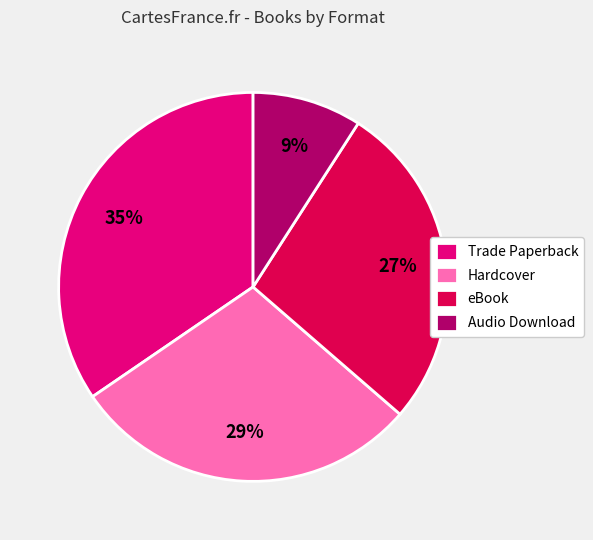

Between Hardcover and Audio Download, which is larger?

Hardcover